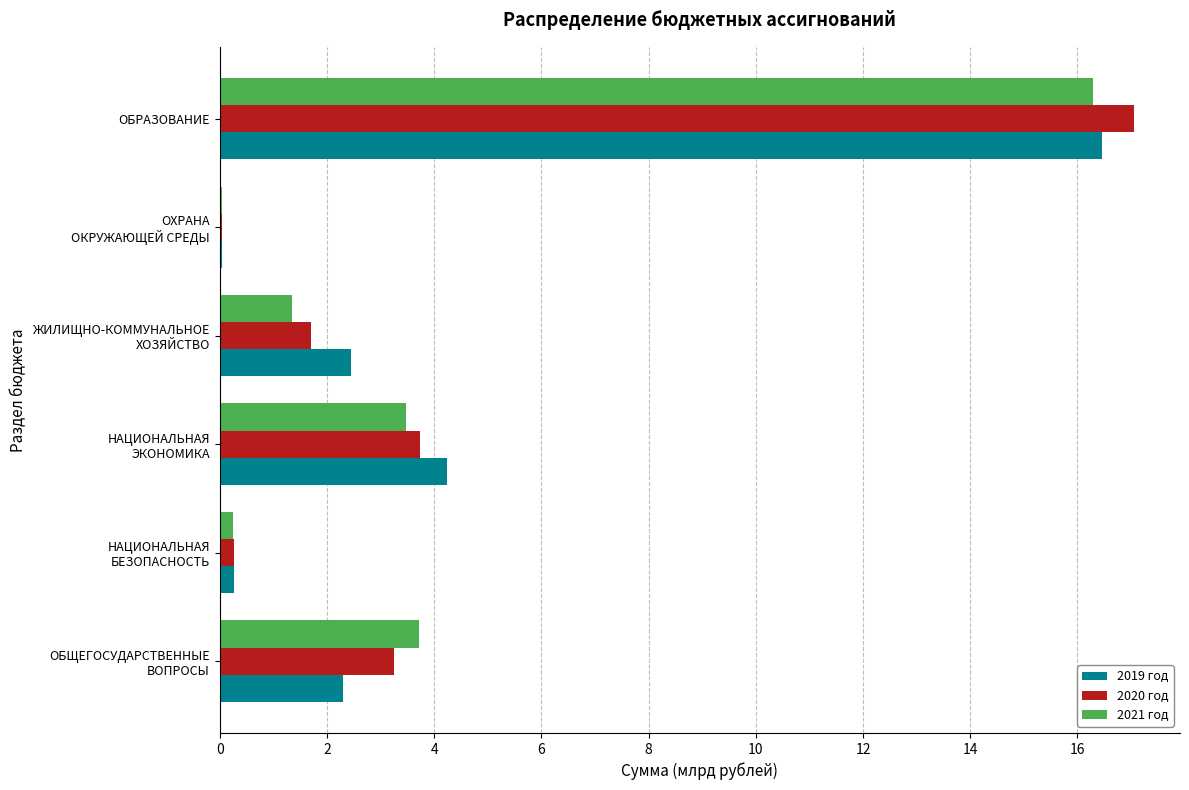

What is the maximum value shown in the chart?

17.1